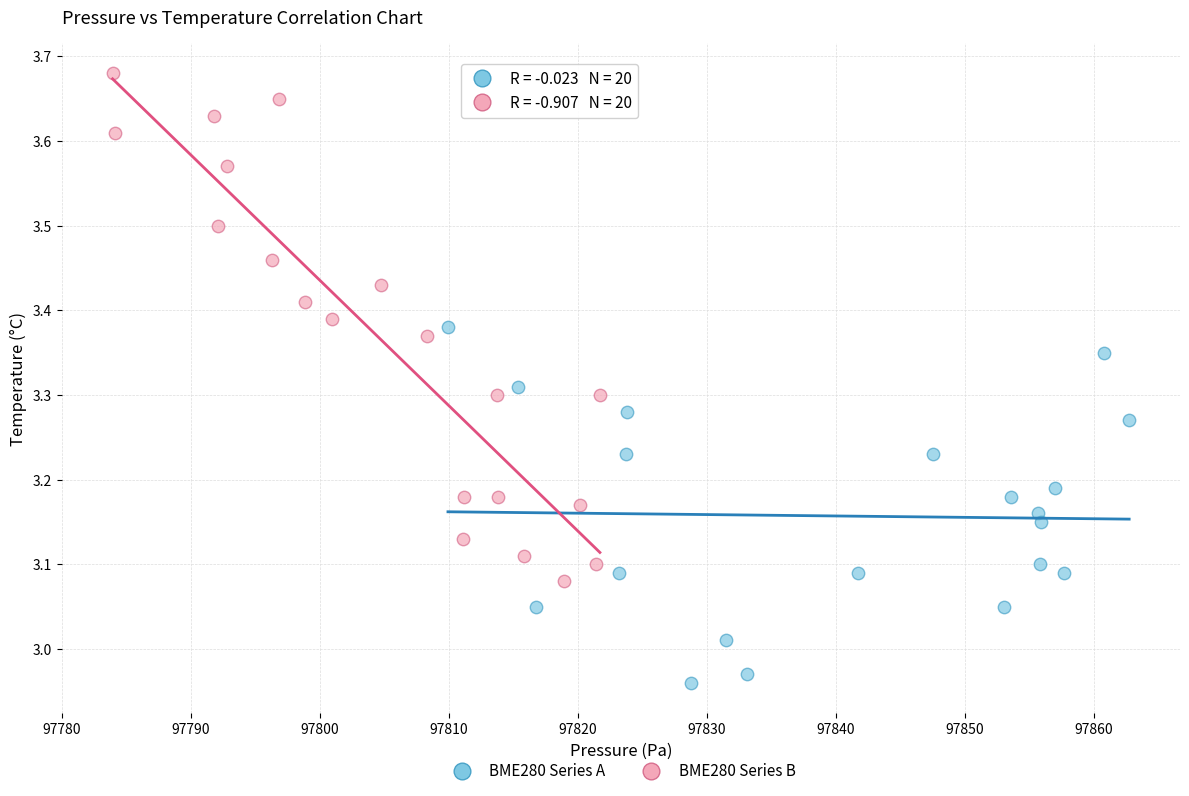

Which series contains the highest Y value?

BME280 Series B